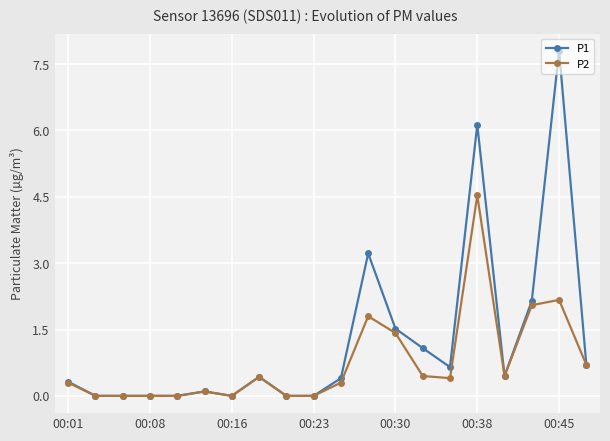

At how many categories does at least one series exceed 5?

2